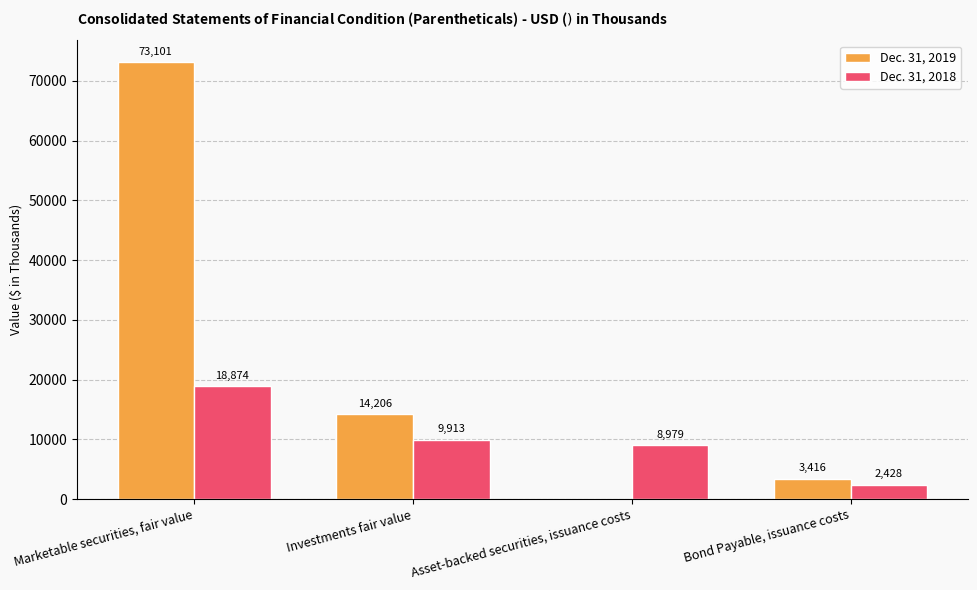

What value does the Dec. 31, 2018 series have at Bond Payable, issuance costs?

2428